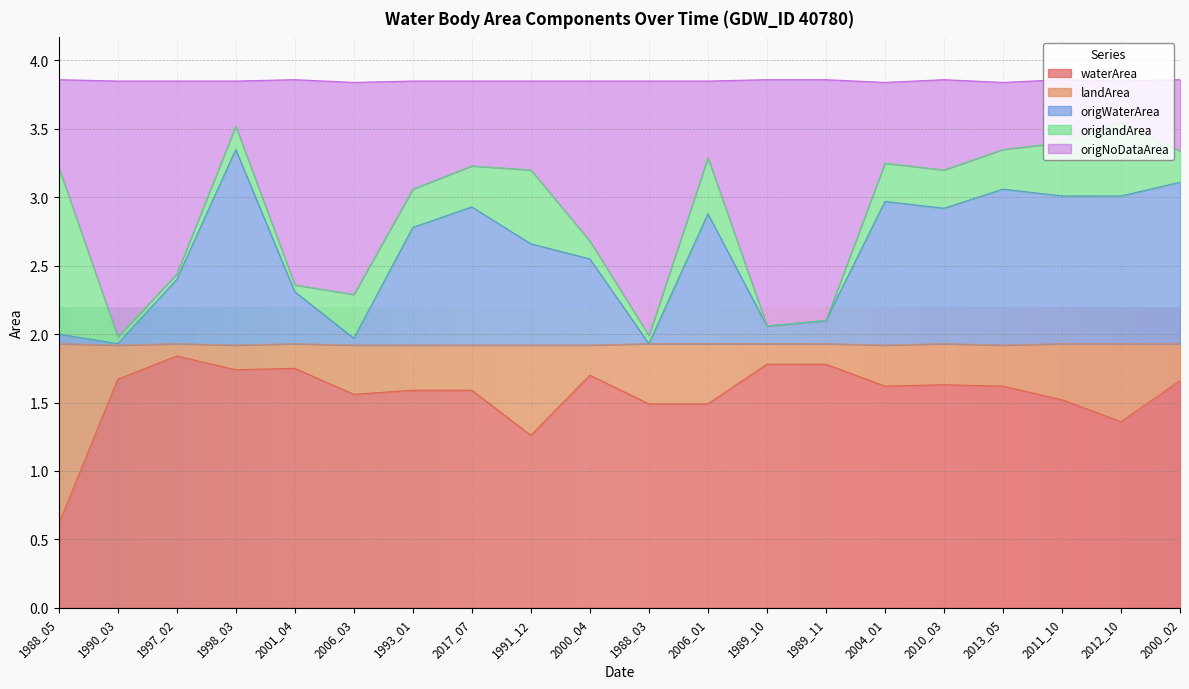

At which label does waterArea reach its minimum?

1988_05